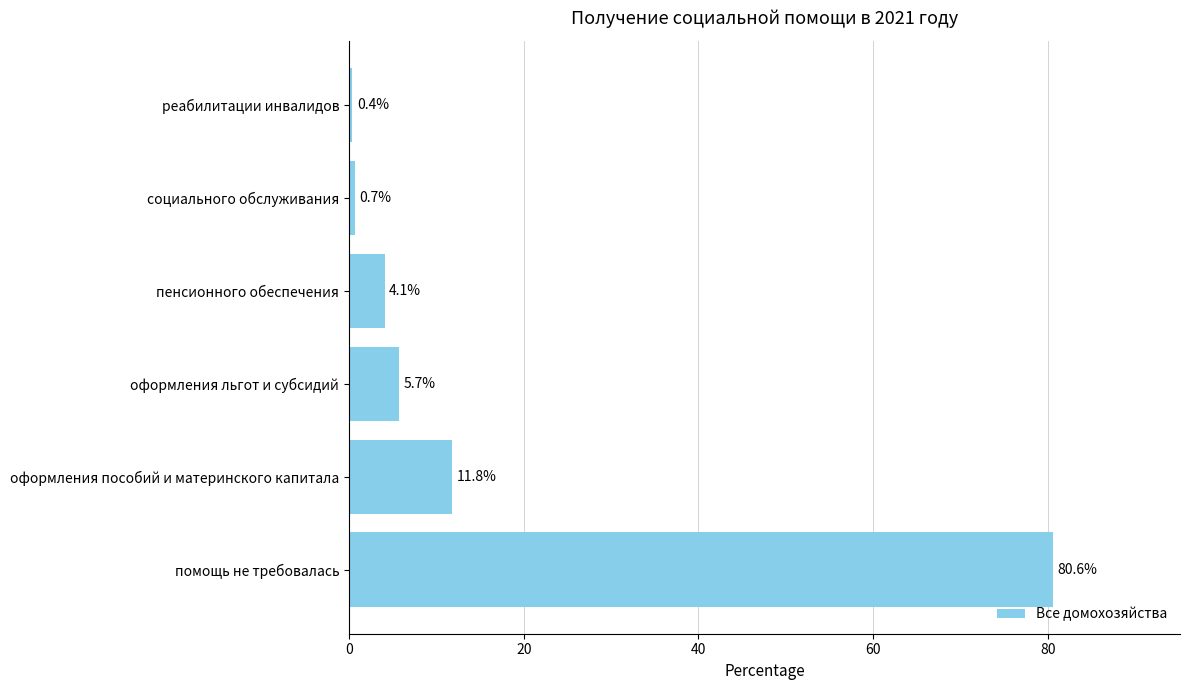

Between оформления пособий и материнского капитала and оформления льгот и субсидий, which is larger?

оформления пособий и материнского капитала